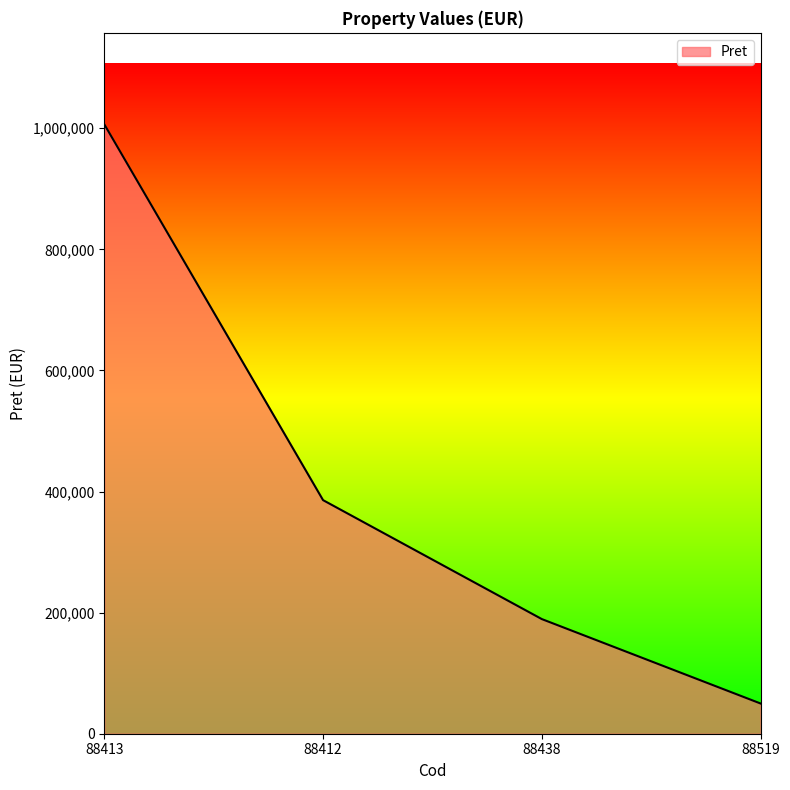

Reading left to right, extract all data points from this chart.

1006632.0	385808.0	189337.5	49882.0